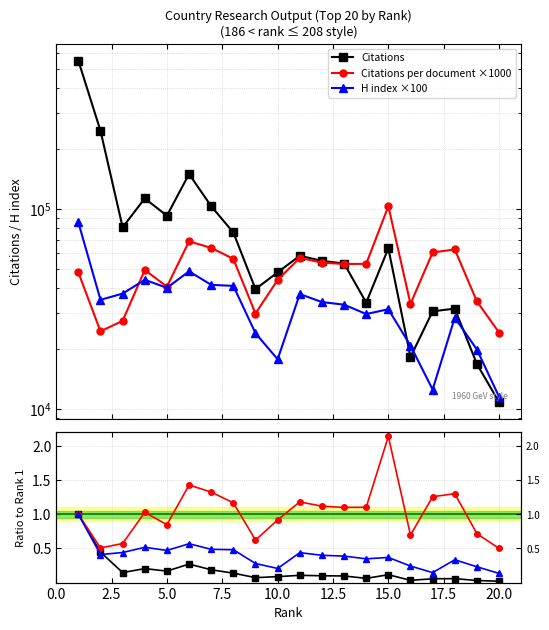

Is it true that Citations per document ×1000 equals 83126.8 at 0.0?

False